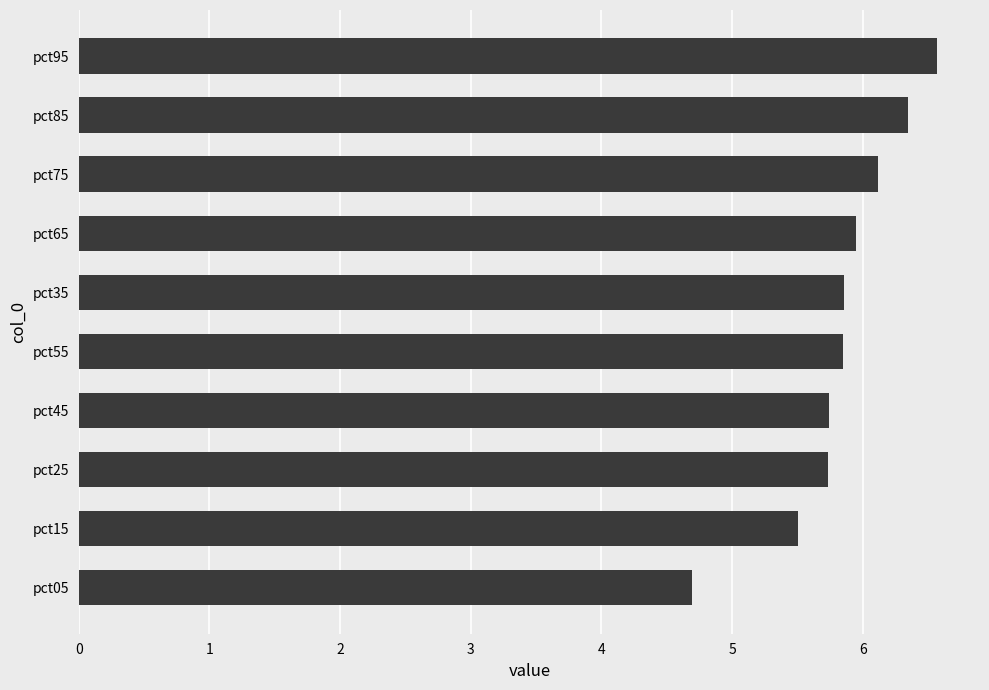

What is the average value?

5.8